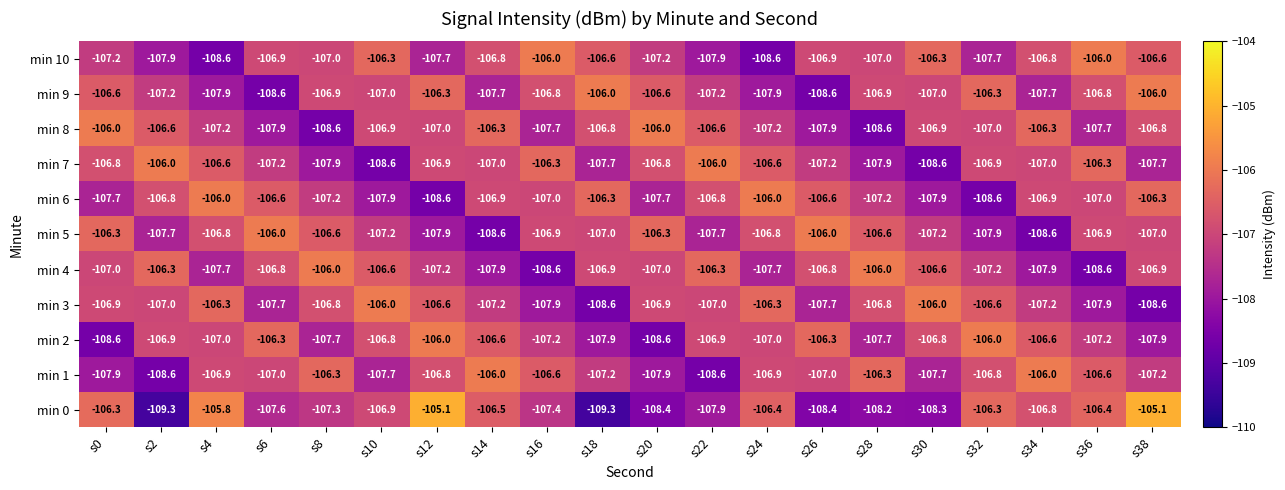

Read the min 10 value at s2.

-107.9